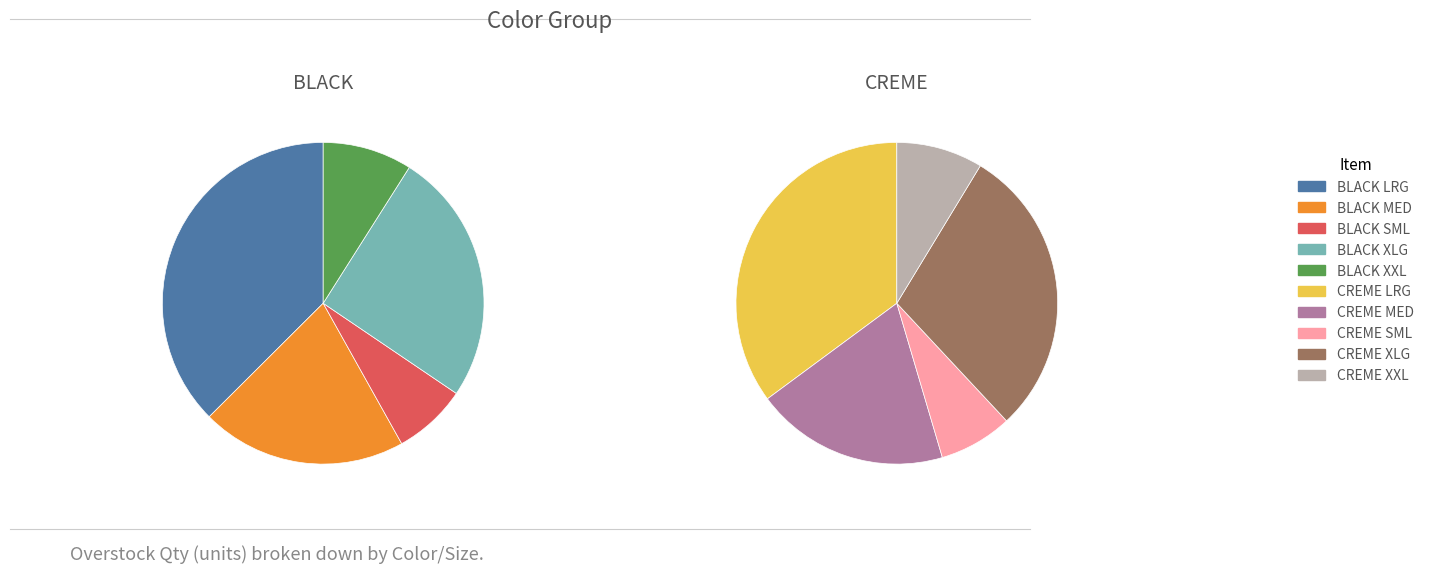

Which slice is the smallest?

BLACK SML